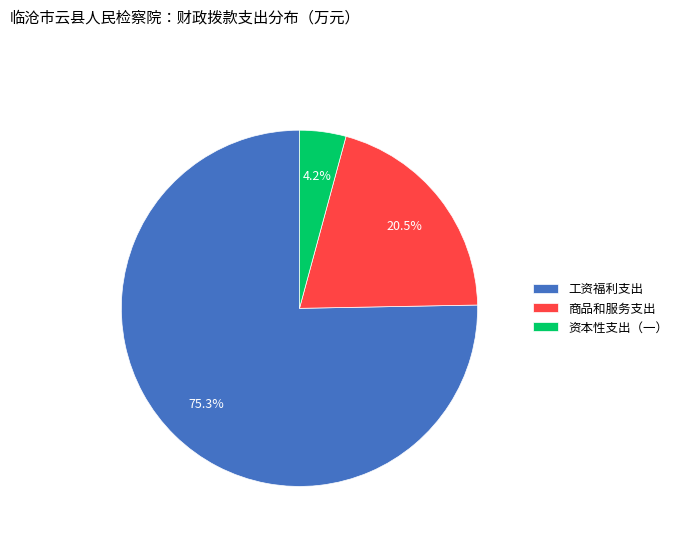

Does 商品和服务支出 account for over 50% of the chart?

No